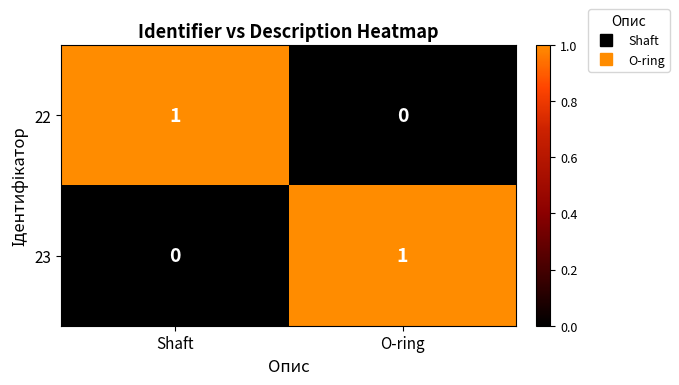

Is it true that 23 equals 0 at Shaft?

True